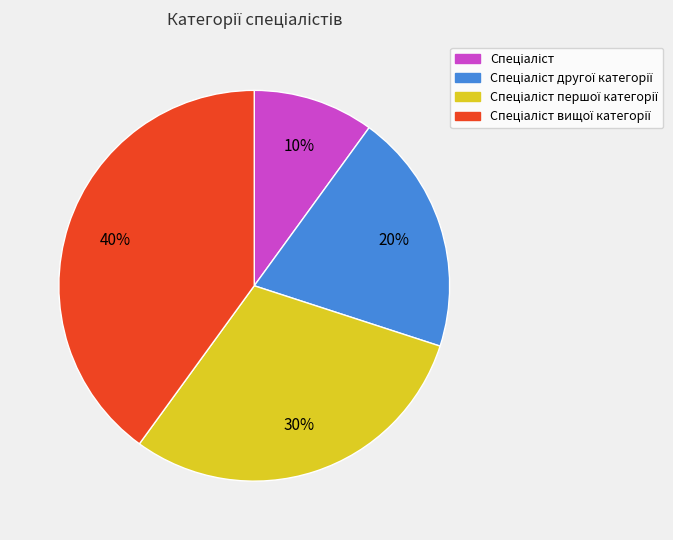

Is there any slice that represents more than half of the pie?

No